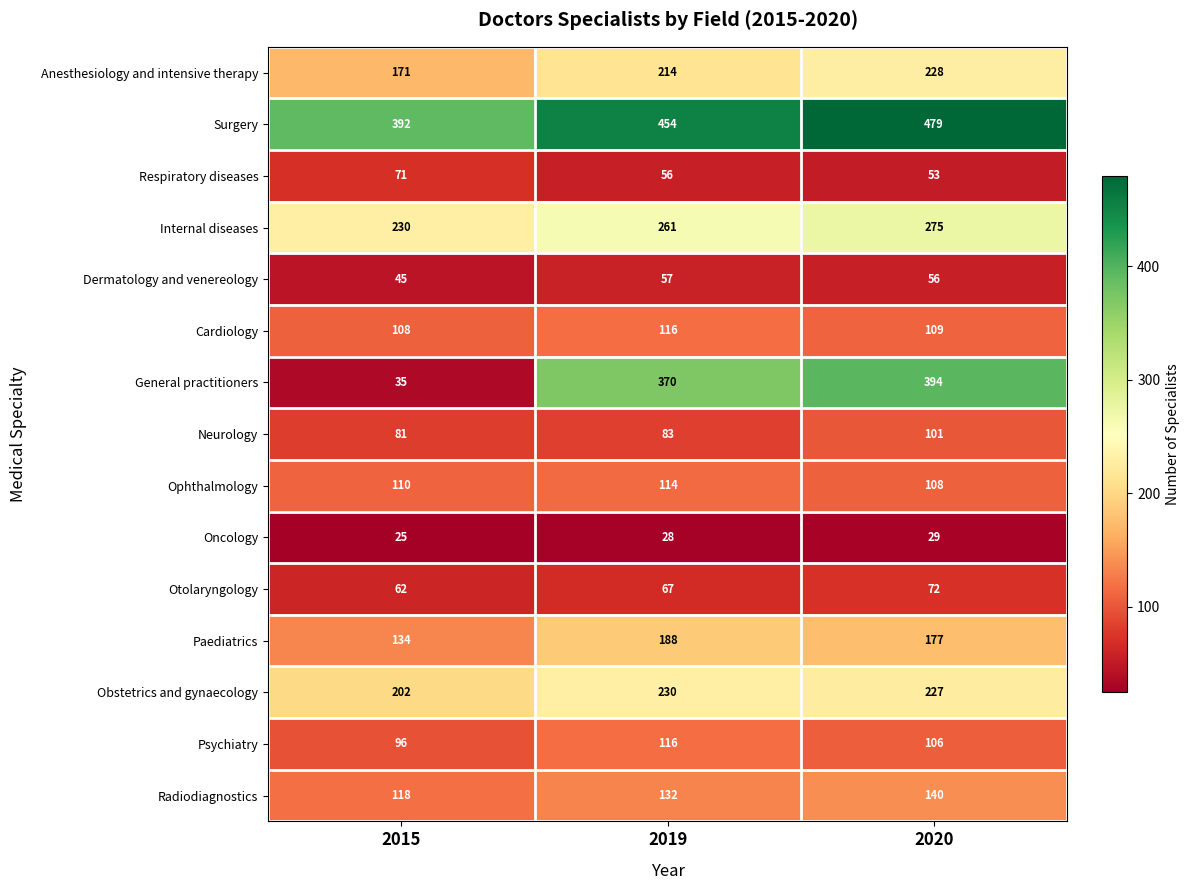

At 2015, list the series in order from smallest to largest.

Oncology, General practitioners, Dermatology and venereology, Otolaryngology, Respiratory diseases, Neurology, Psychiatry, Cardiology, Ophthalmology, Radiodiagnostics, Paediatrics, Anesthesiology and intensive therapy, Obstetrics and gynaecology, Internal diseases, Surgery